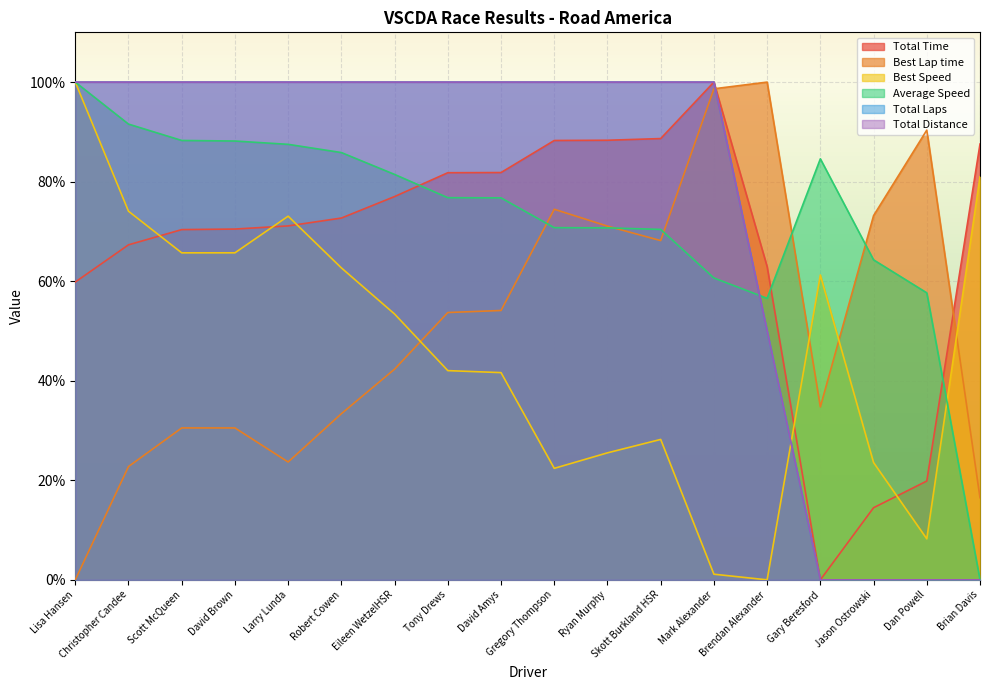

What is the difference between the Best Lap time values at Dan Powell and Robert Cowen?

57.0